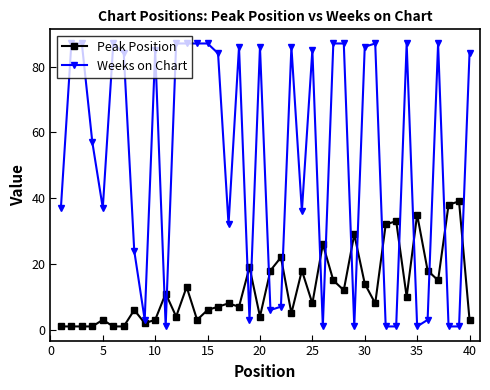

Which series has the largest range (max minus min)?

Weeks on Chart